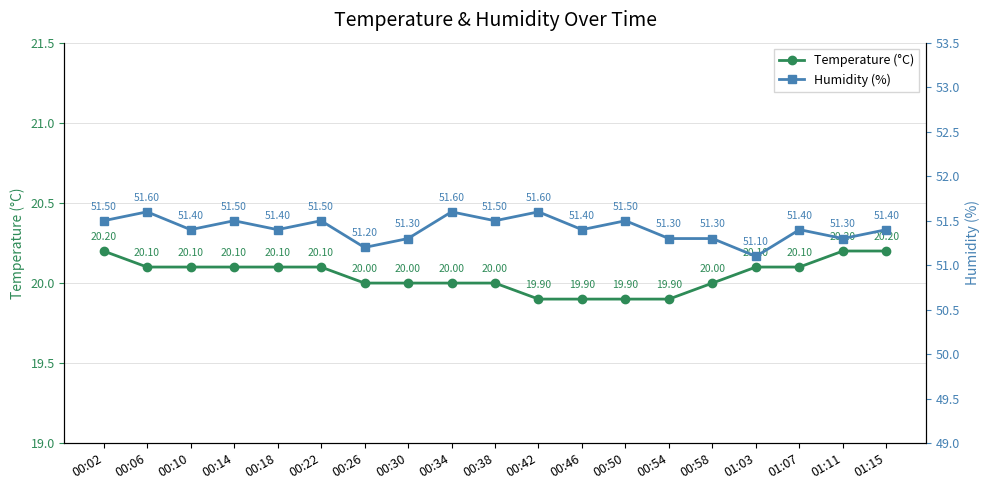

The value of Humidity (%) at 00:02 is 91.8. True or false?

False